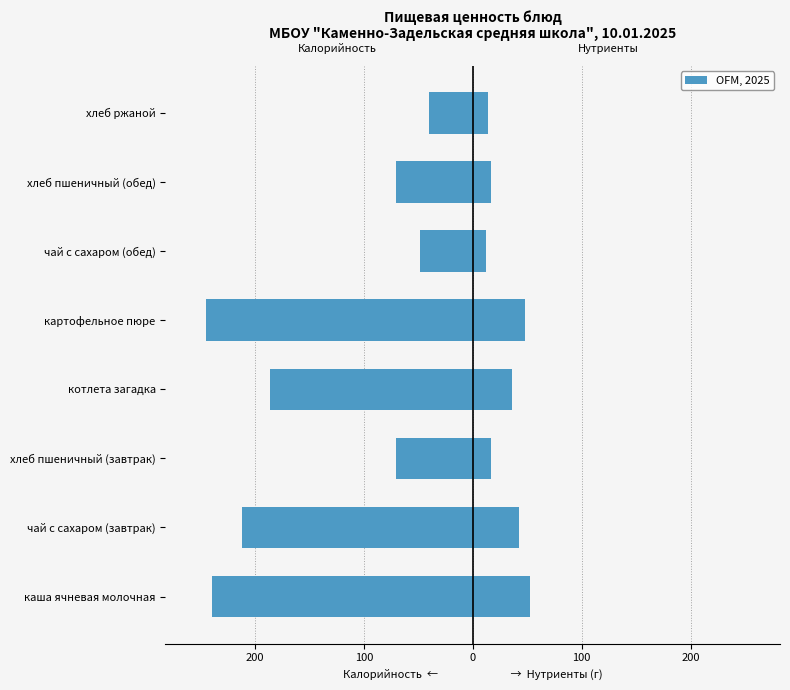

Reading right to left, extract all data points from this chart.

Калорийность: -40.3	-70.5	-48.6	-245.2	-186.2	-70.5	-211.6	-239.6
Нутриенты (Б+Ж+У): 14.1	17.1	12.2	47.7	35.8	17.1	42.4	52.4